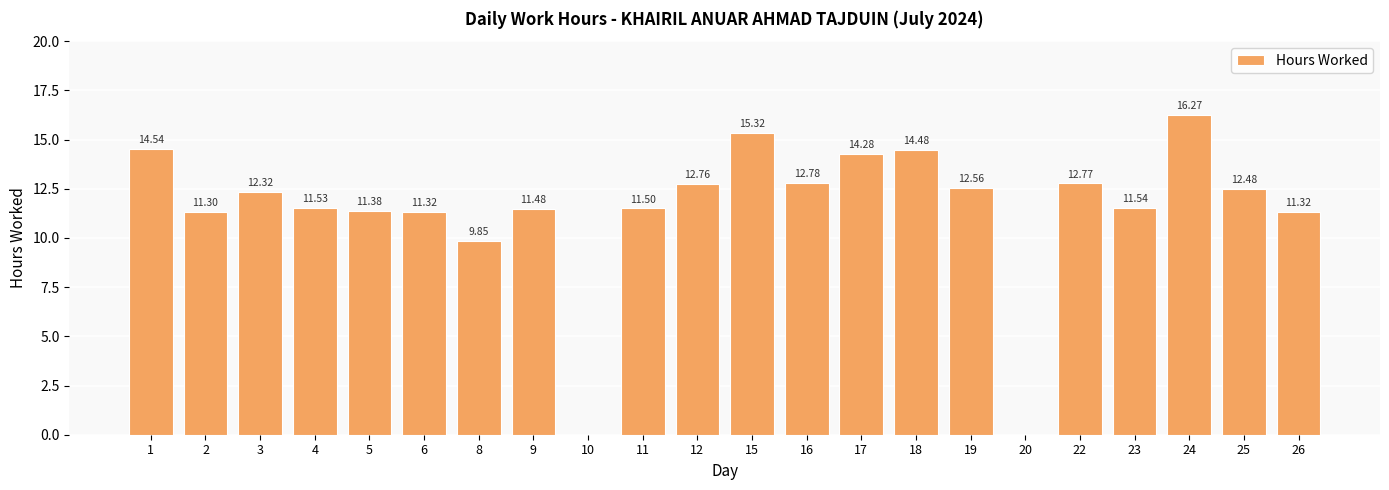

Between 15 and 11, which is larger?

15